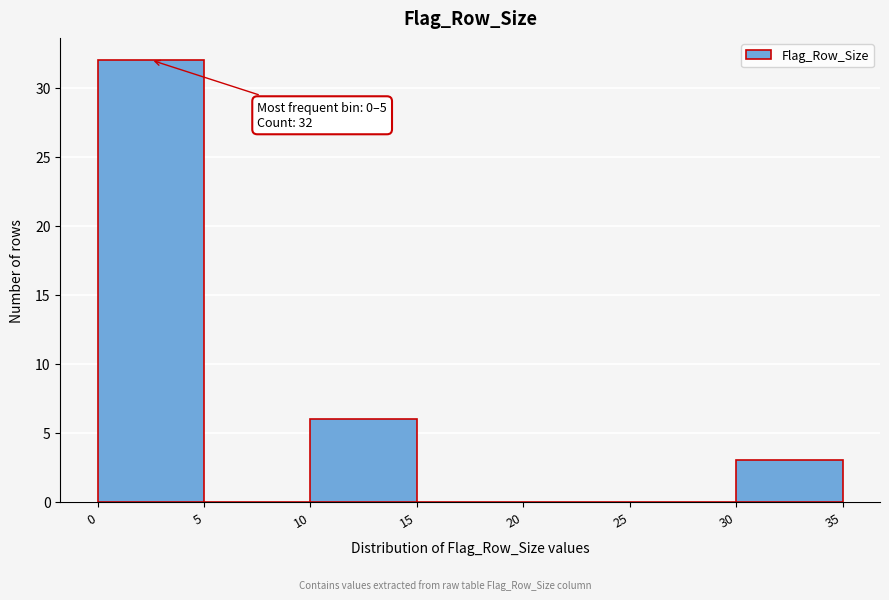

Which range on the x-axis has the tallest bar?

0 to 5